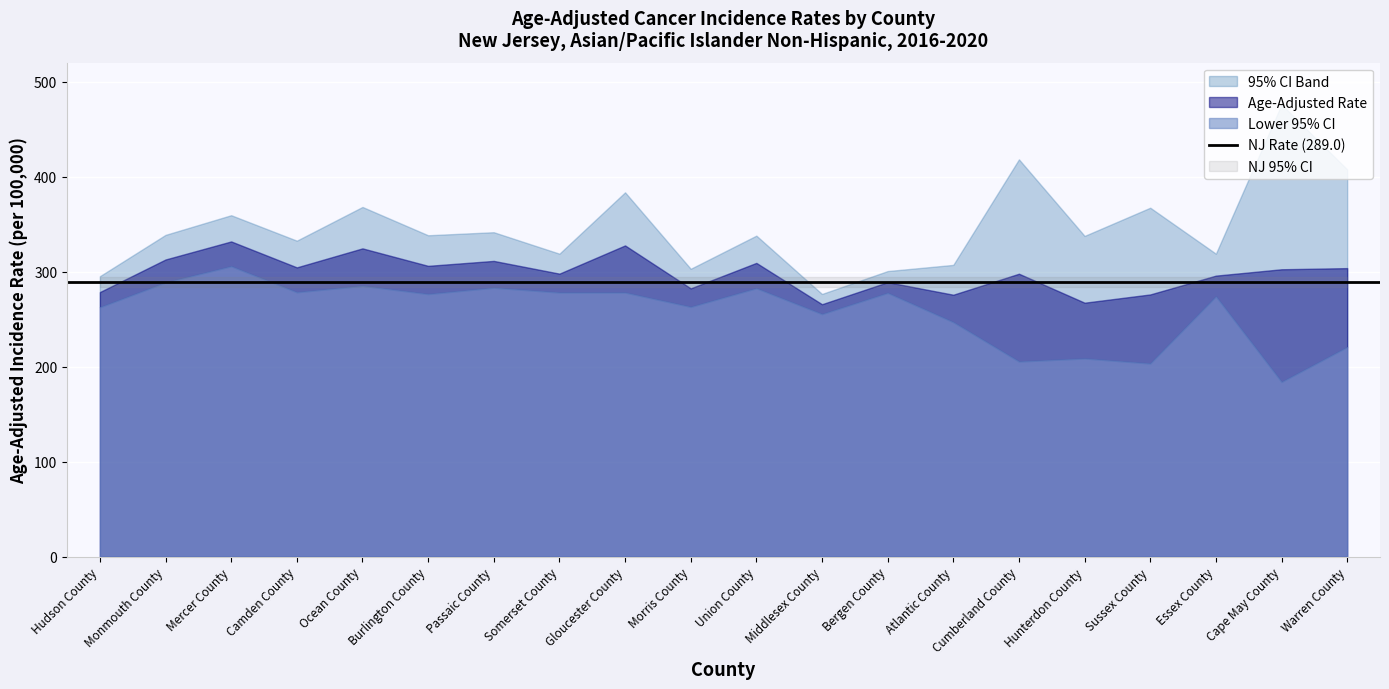

True or false: Age-Adjusted Rate has a value of 278.5 at Hudson County.

True